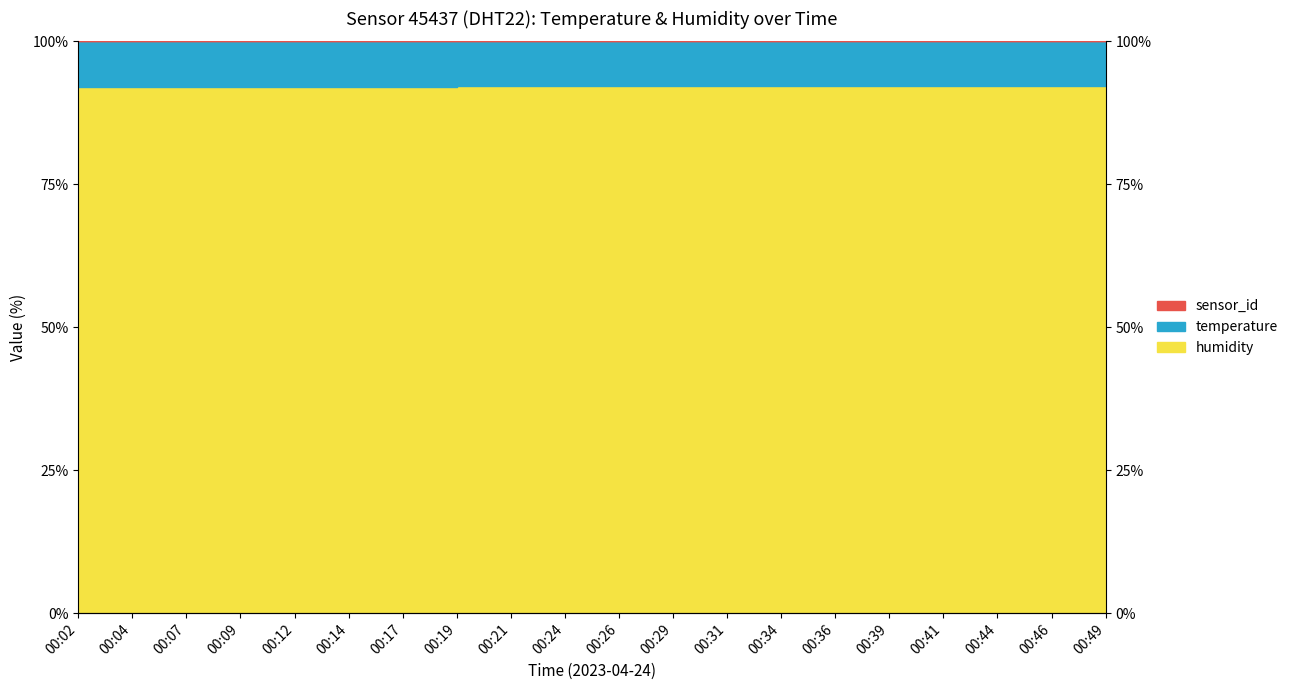

Rank the categories by value from lowest to highest.

00:04, 00:07, 00:02, 00:09, 00:12, 00:14, 00:17, 00:19, 00:21, 00:24, 00:44, 00:46, 00:49, 00:26, 00:29, 00:31, 00:34, 00:36, 00:39, 00:41